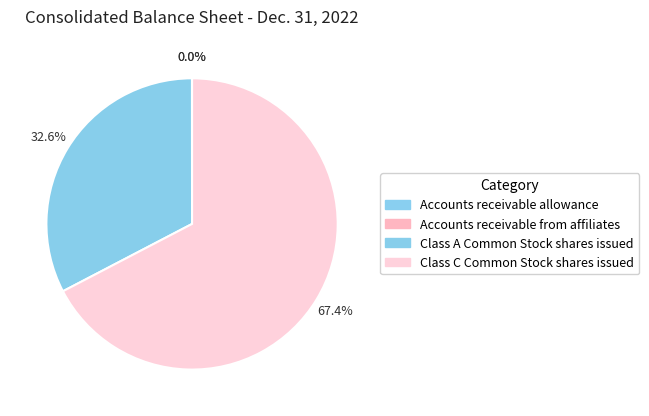

Is Class A Common Stock shares issued the majority of the pie?

No